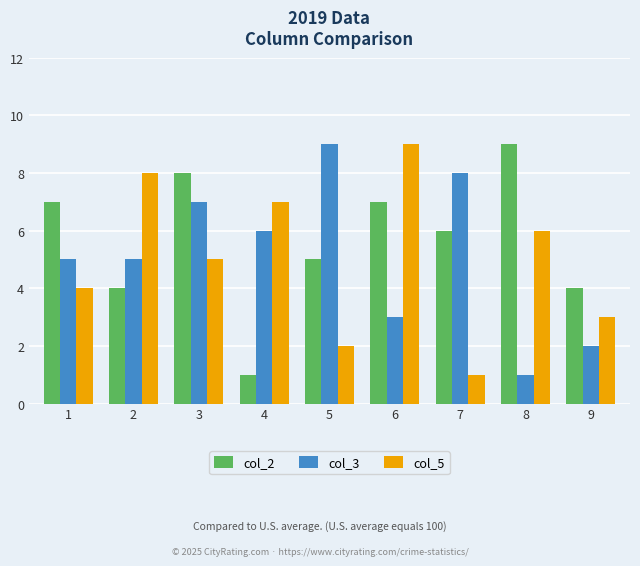

How many categories are shown in the chart?

9